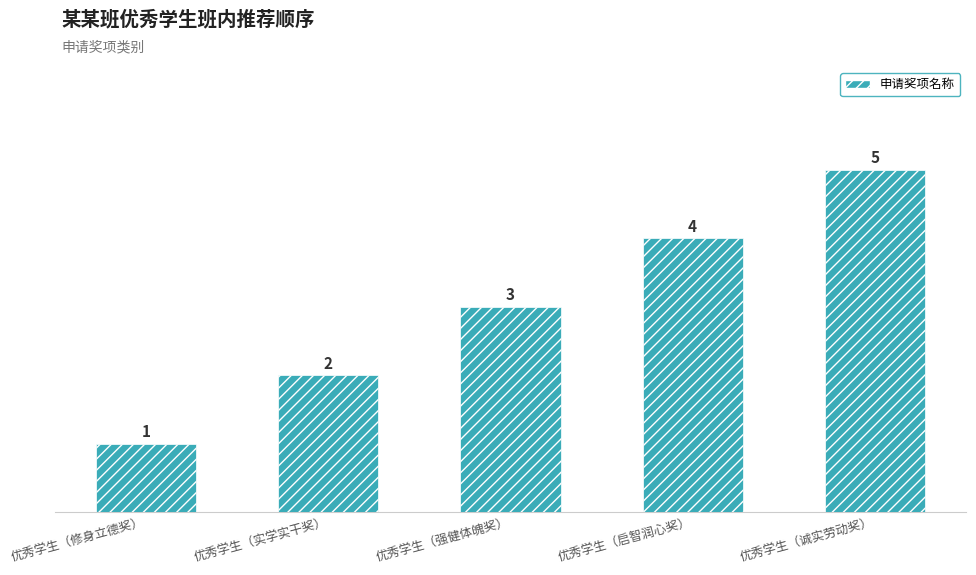

What is the ratio of the value at 优秀学生（启智润心奖） to the value at 优秀学生（强健体魄奖）?

1.3